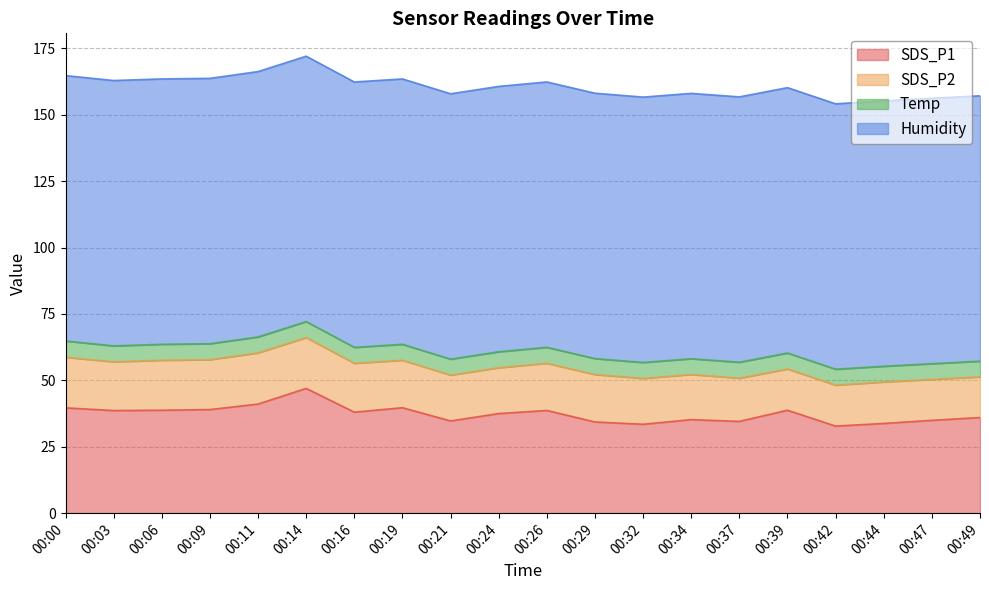

True or false: Temp and Humidity intersect in this chart.

False